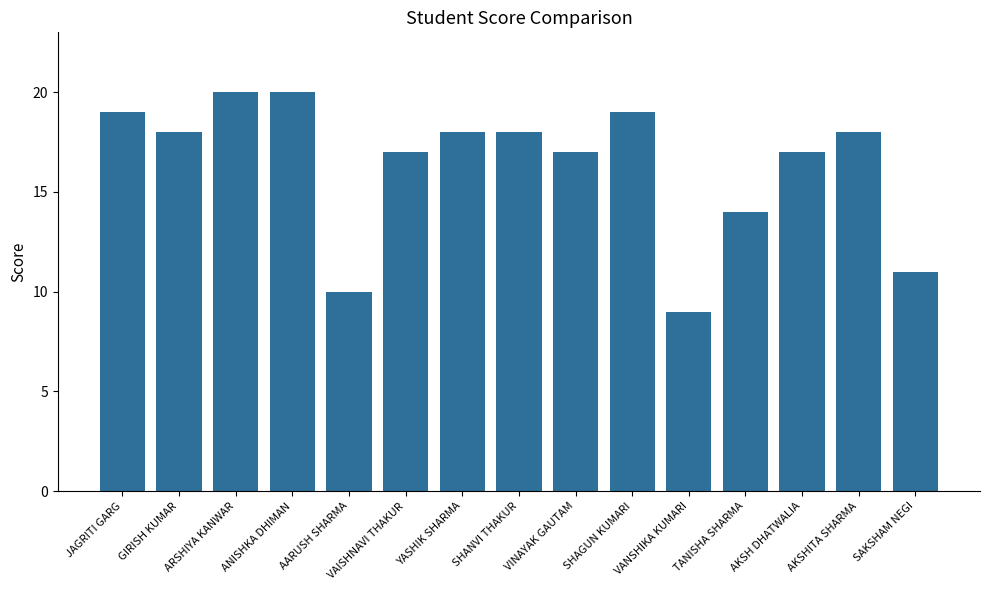

Which has a higher value, VAISHNAVI THAKUR or GIRISH KUMAR?

GIRISH KUMAR